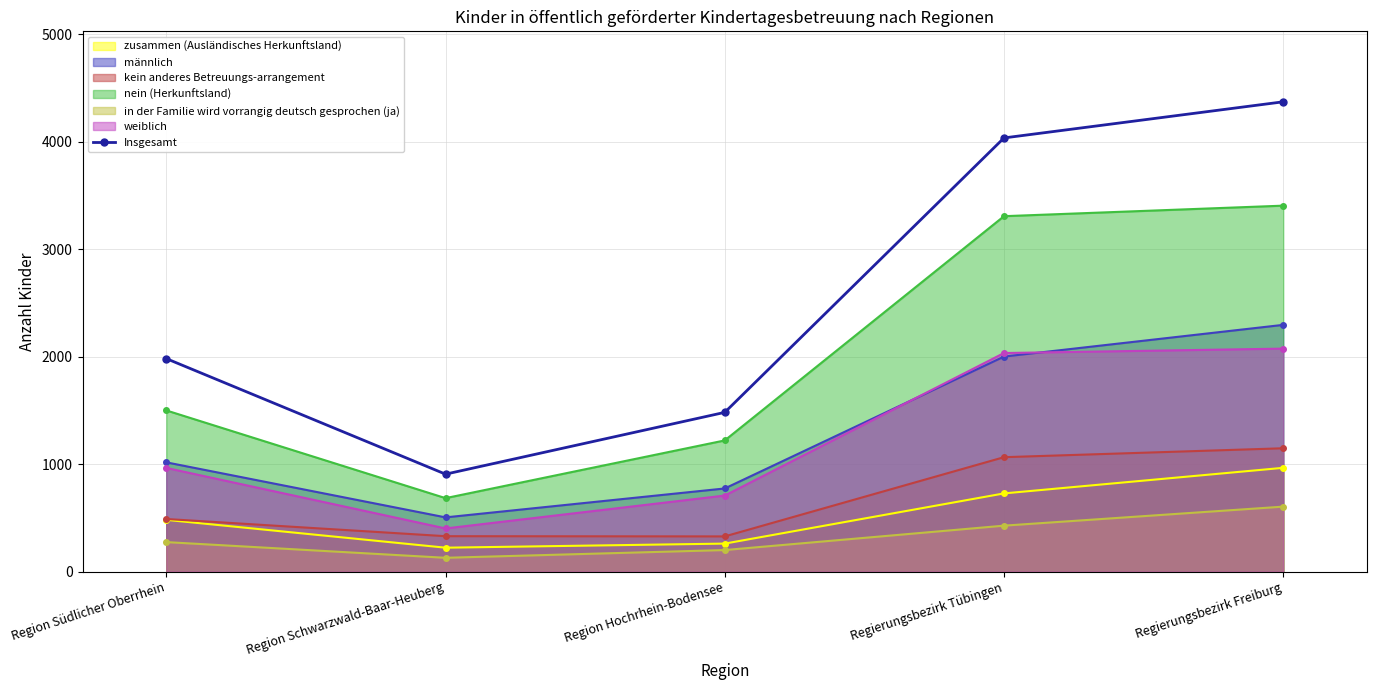

List the labels in order of value, largest first.

Regierungsbezirk Freiburg, Regierungsbezirk Tübingen, Region Südlicher Oberrhein, Region Hochrhein-Bodensee, Region Schwarzwald-Baar-Heuberg